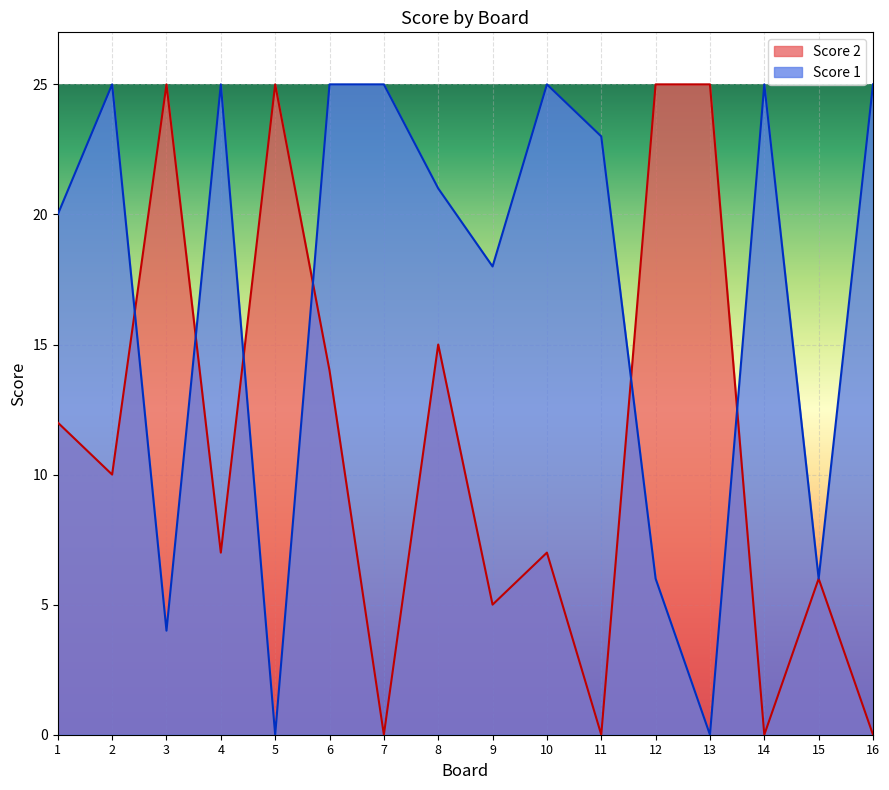

Which series has the widest spread of values?

Score 2